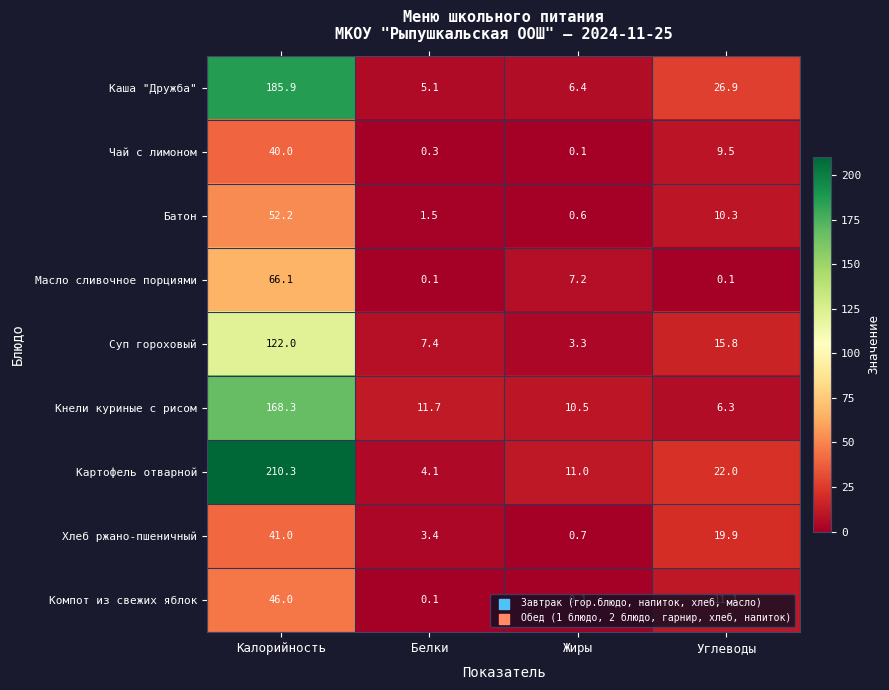

What is the greatest value displayed?

210.3